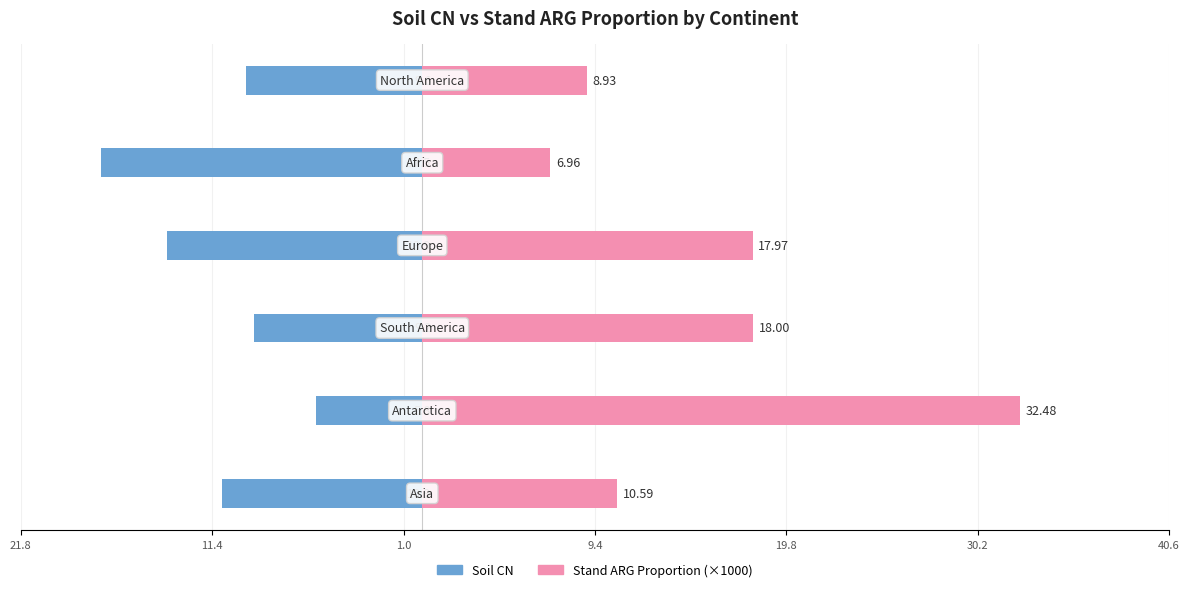

Is the value of Stand_ARG_proportion at 21.8 greater than the value of Soil_CN at 30.2?

Yes